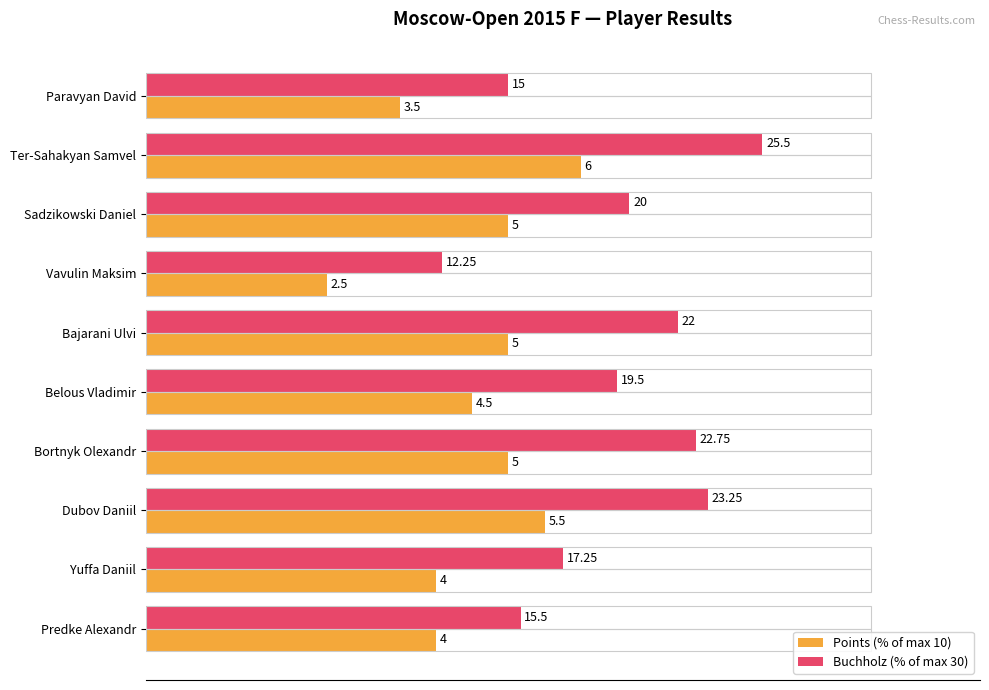

What position from the right is Sadzikowski Daniel?

8